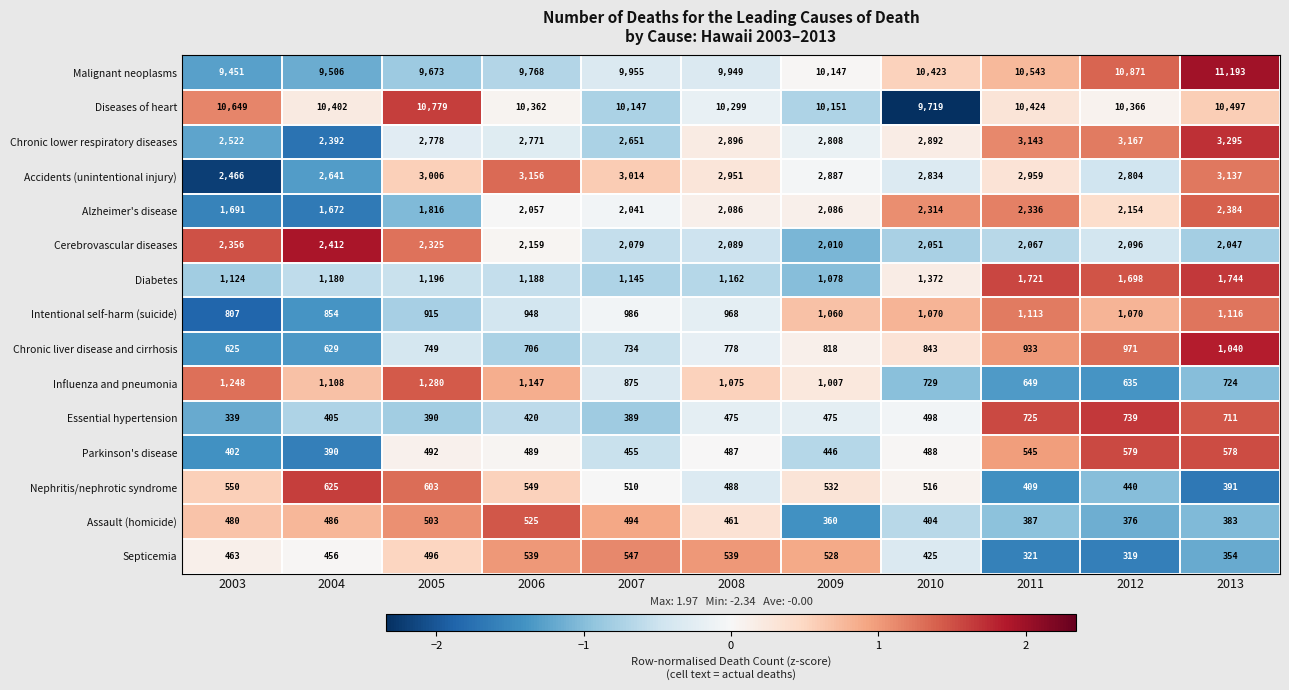

Which series changed the most between 2006 and 2008?

Accidents (unintentional injury)